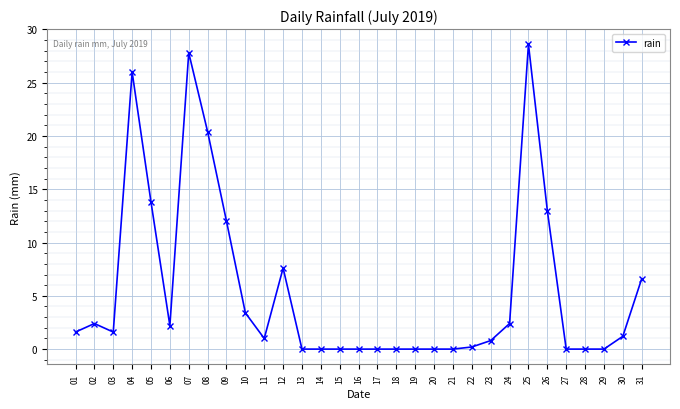

What is the average value?

5.6